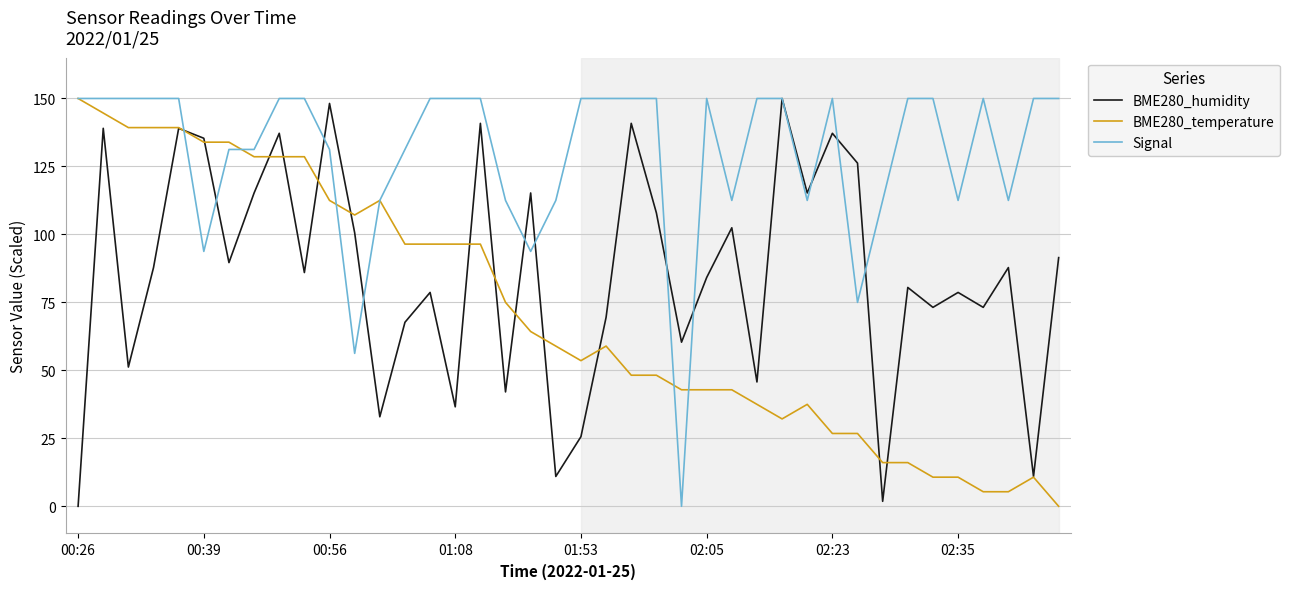

What is the highest value of the Signal series?

150.0